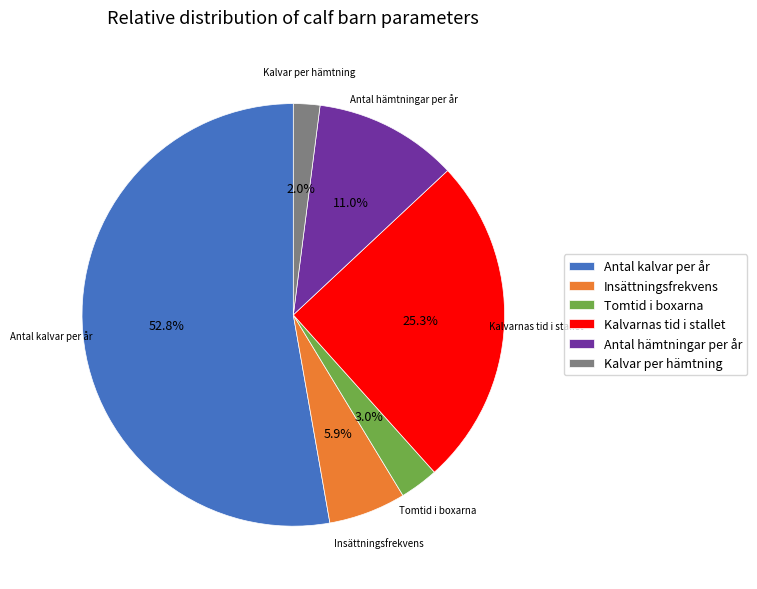

To the nearest percent, what percentage of the pie is Insättningsfrekvens?

6%